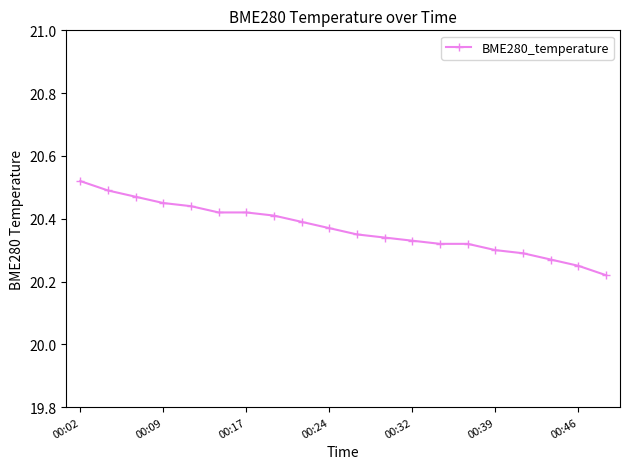

Count the values in the range 20 to 21.

20